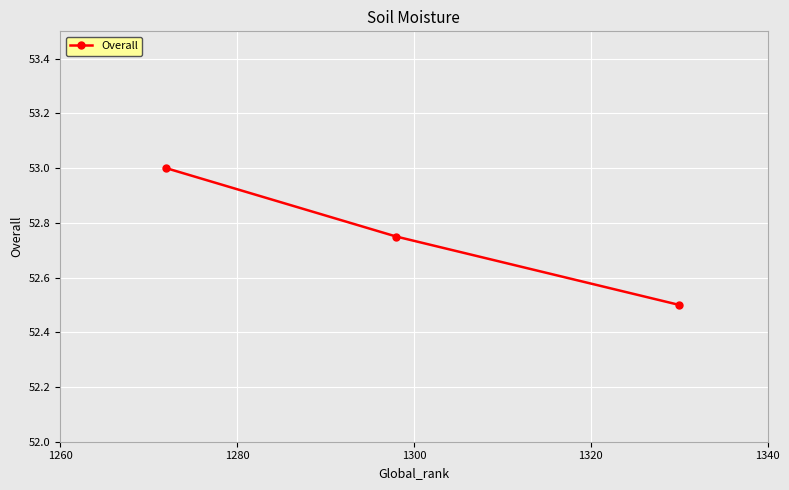

What is the greatest value displayed?

53.0